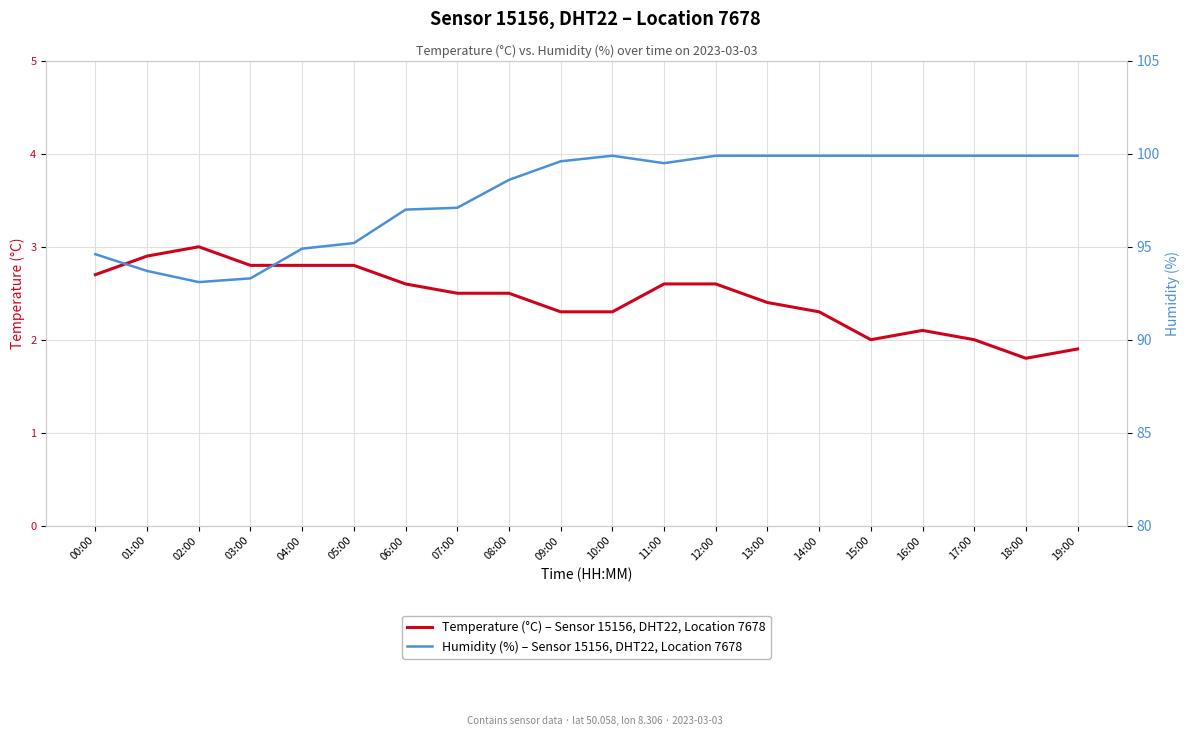

True or false: temperature and humidity cross at least once.

False